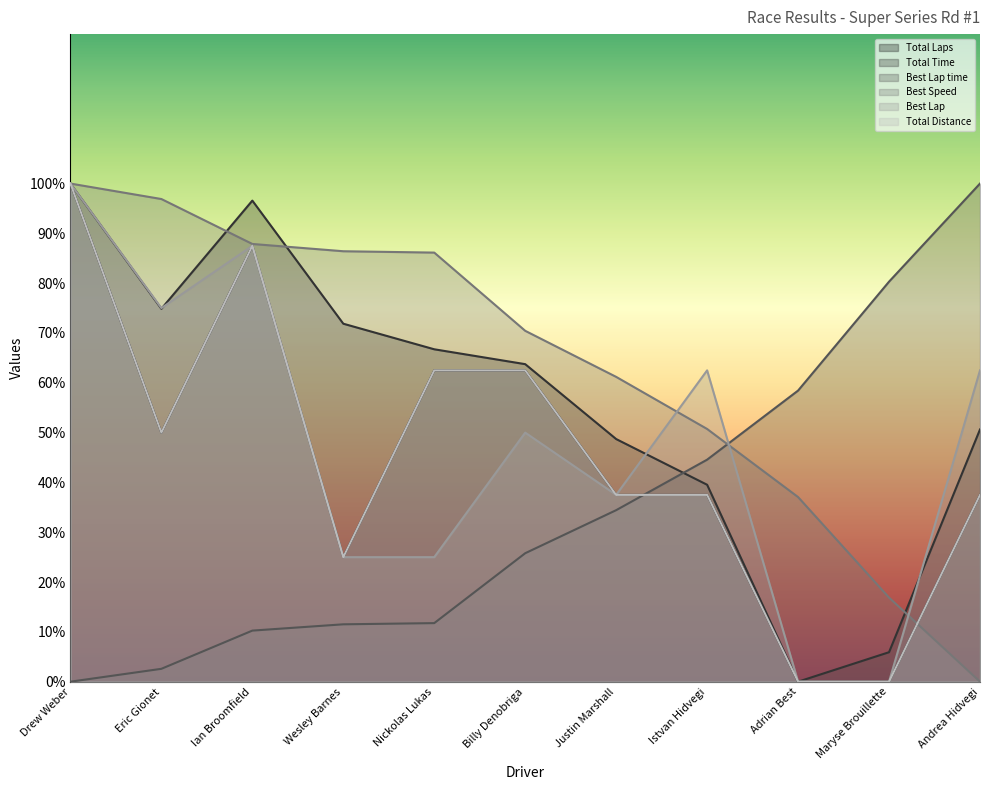

What is the label of the 5th point from the left?

Nickolas Lukas